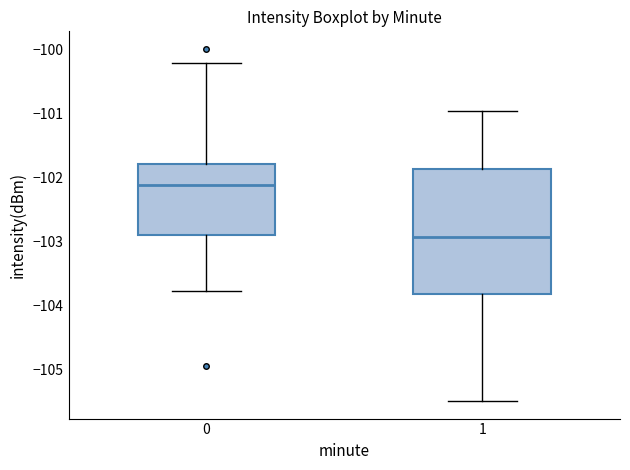

Which box's median line is the highest?

0